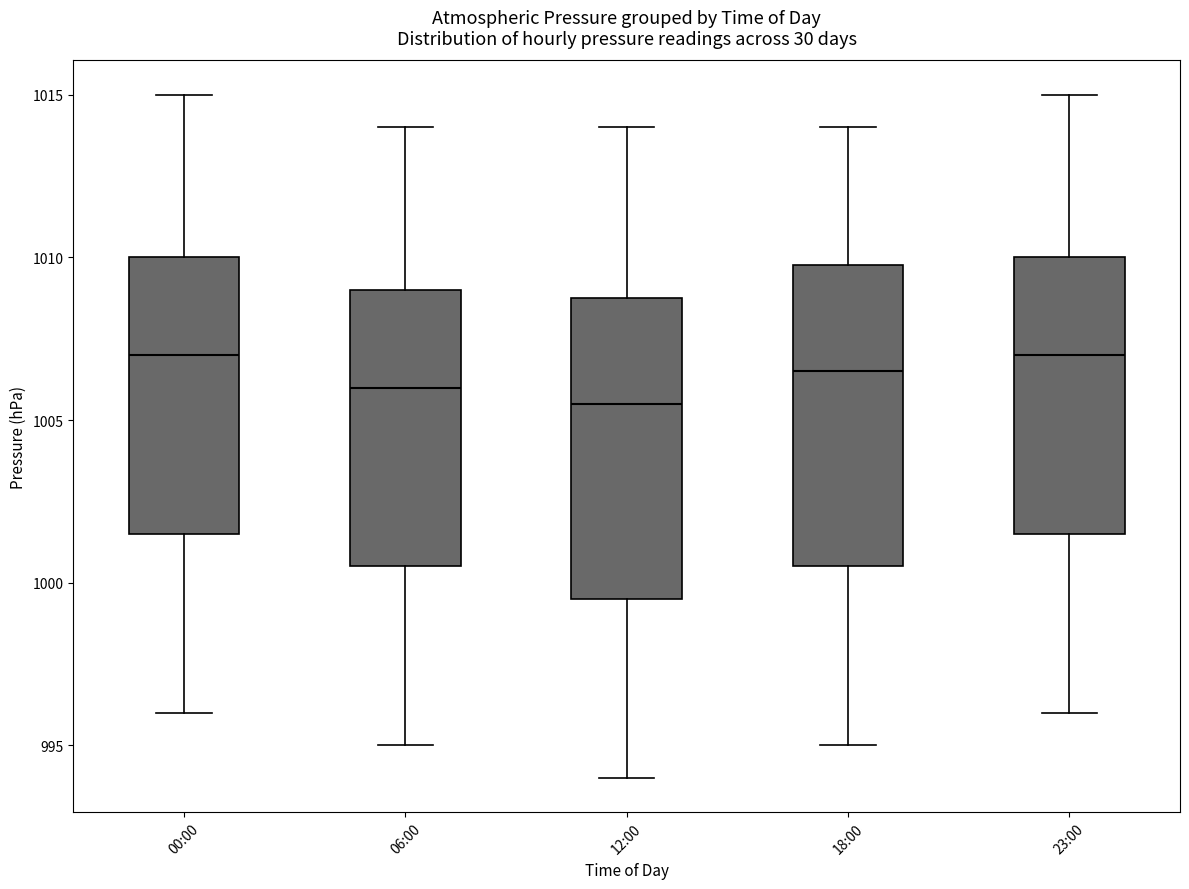

Which box's median line is the lowest?

12:00